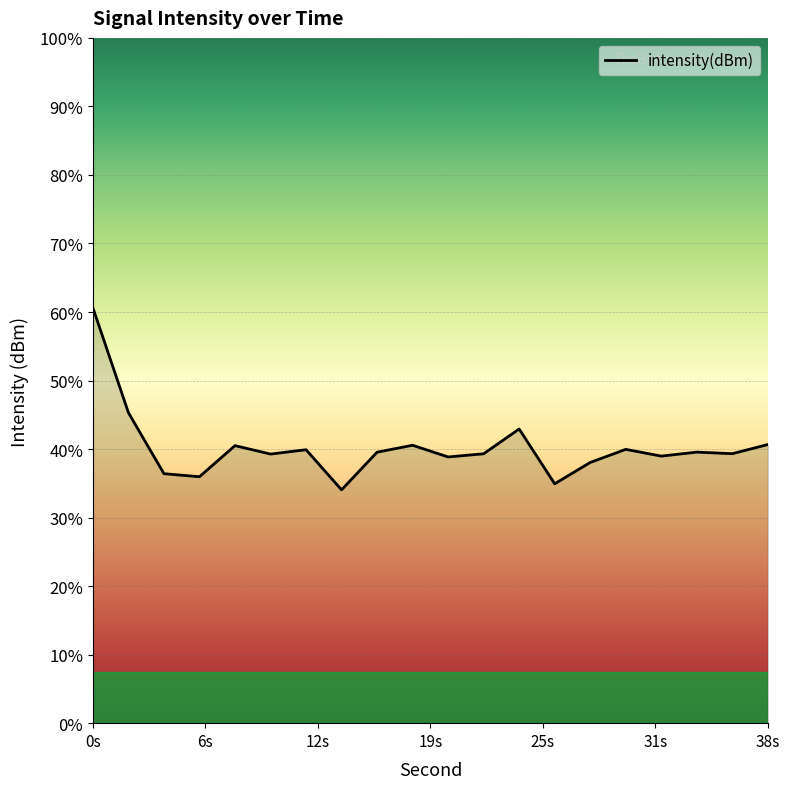

What is the change in value from 19s to 38s?

+0.8